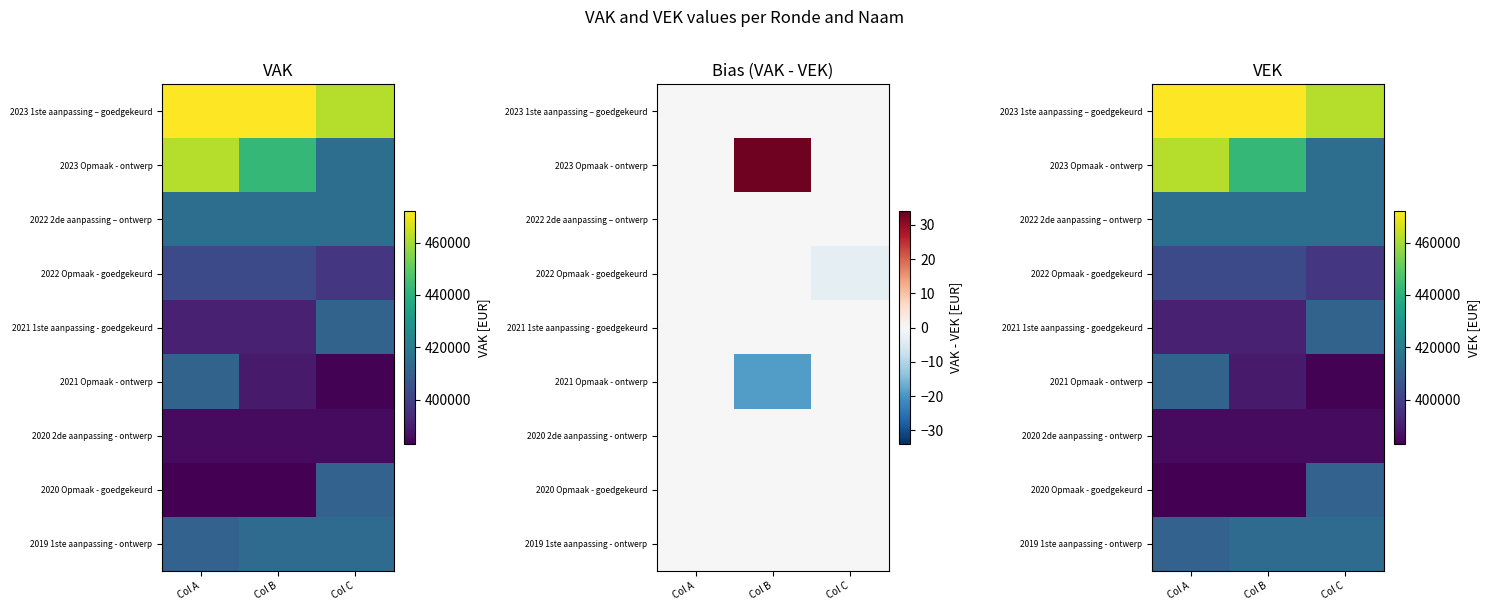

Which has a higher value, Col C or Col A?

Col A